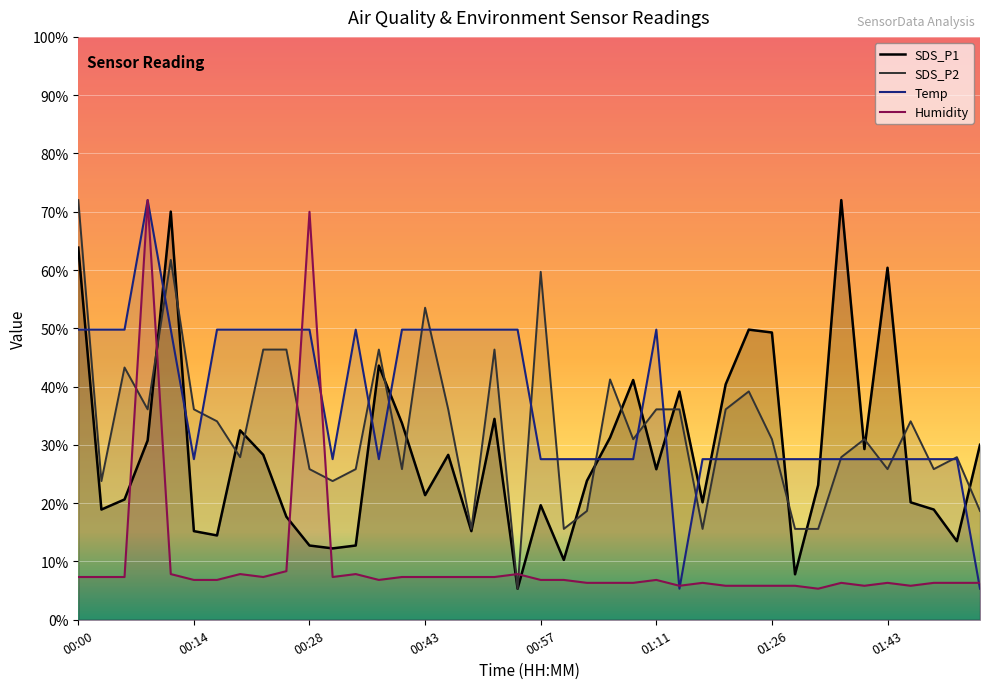

What is the difference between the second highest and minimum values in the Temp series?

44.4